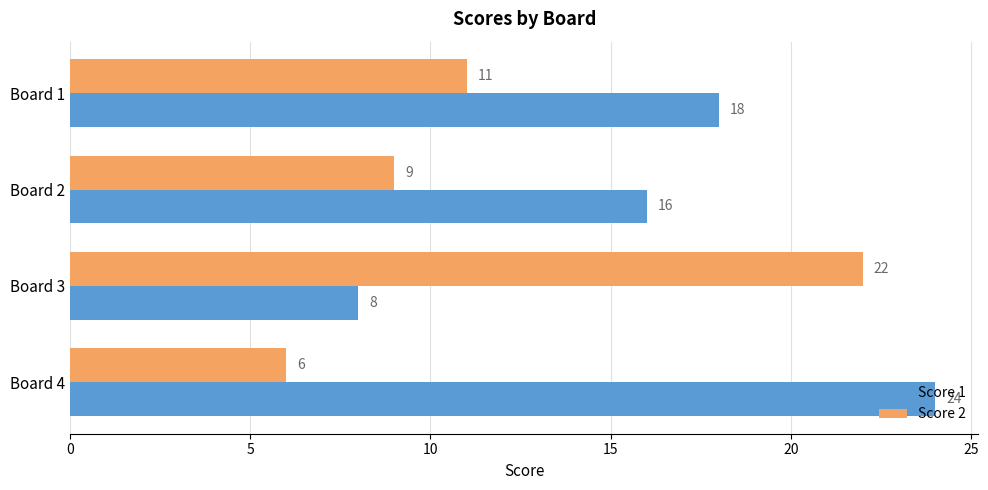

Which series changed the most between Board 2 and Board 4?

Score 1